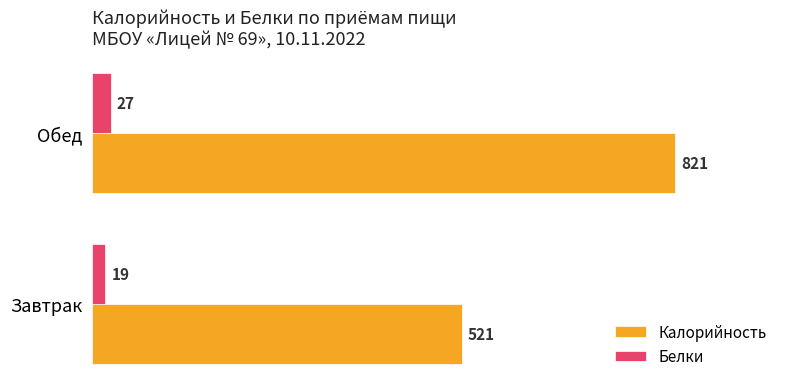

What is the average value of the Белки series?

23